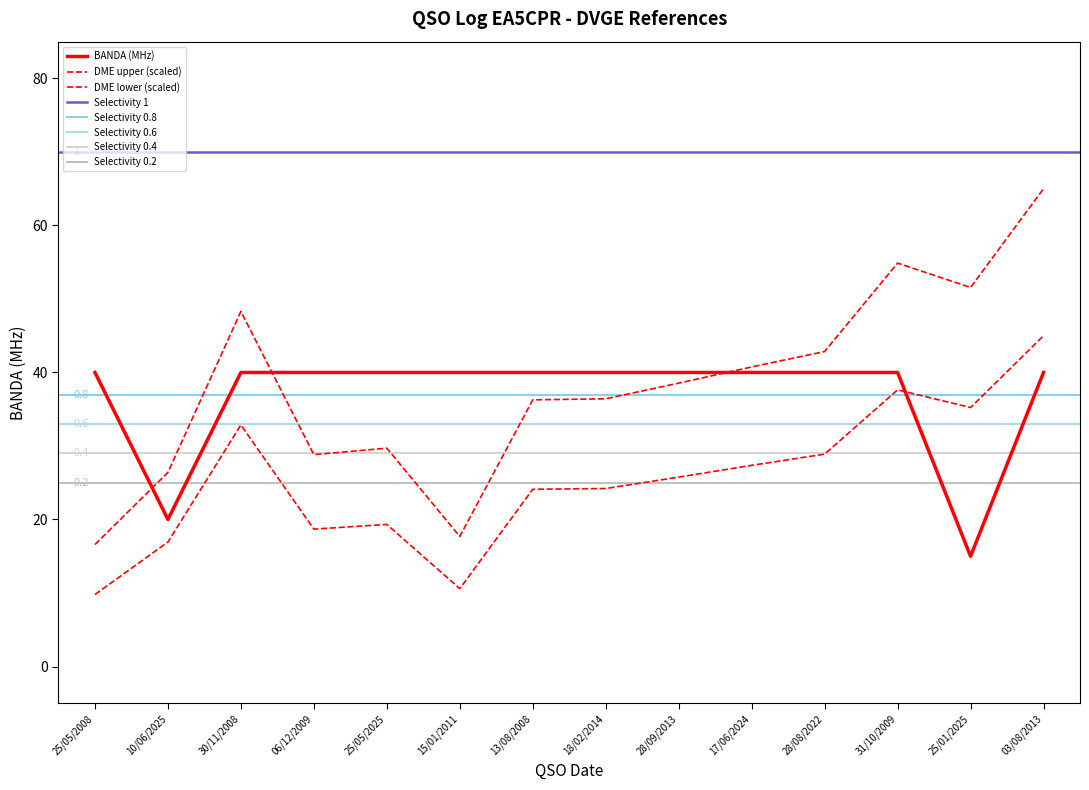

What is the greatest value displayed?

65.0